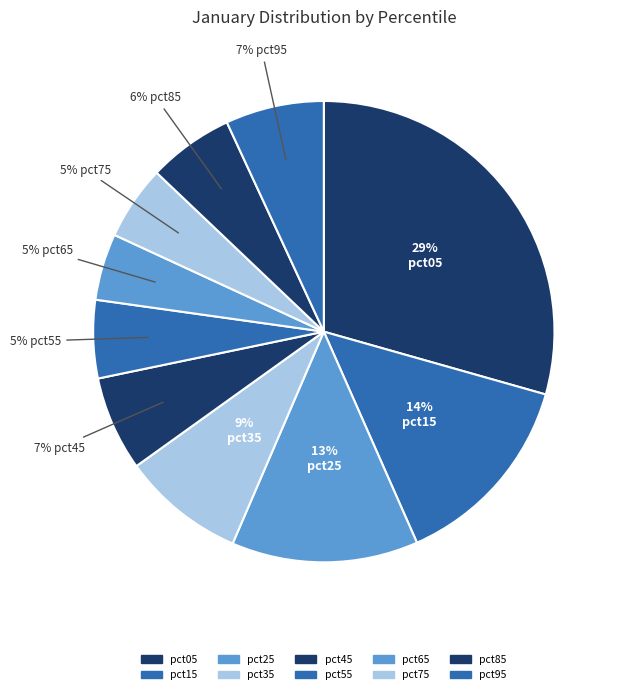

How many segments does this pie chart have?

10